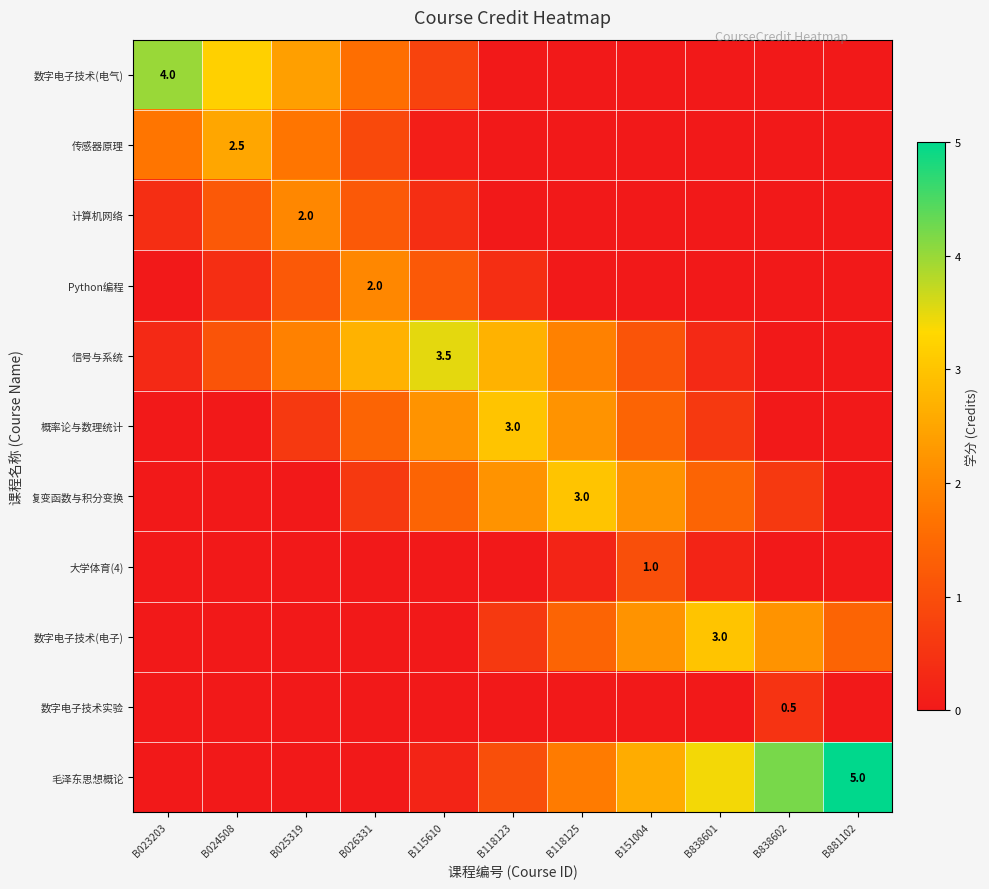

What is the difference between the highest and lowest values at B023203?

4.0